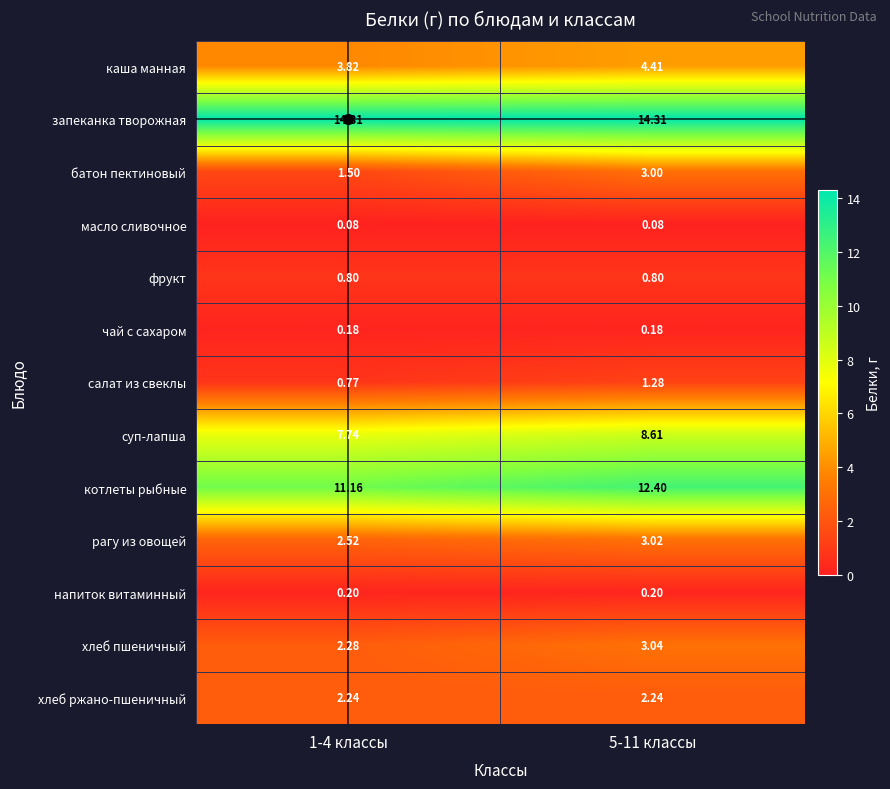

Which series changed the most between 1-4 классы and 5-11 классы?

батон пектиновый